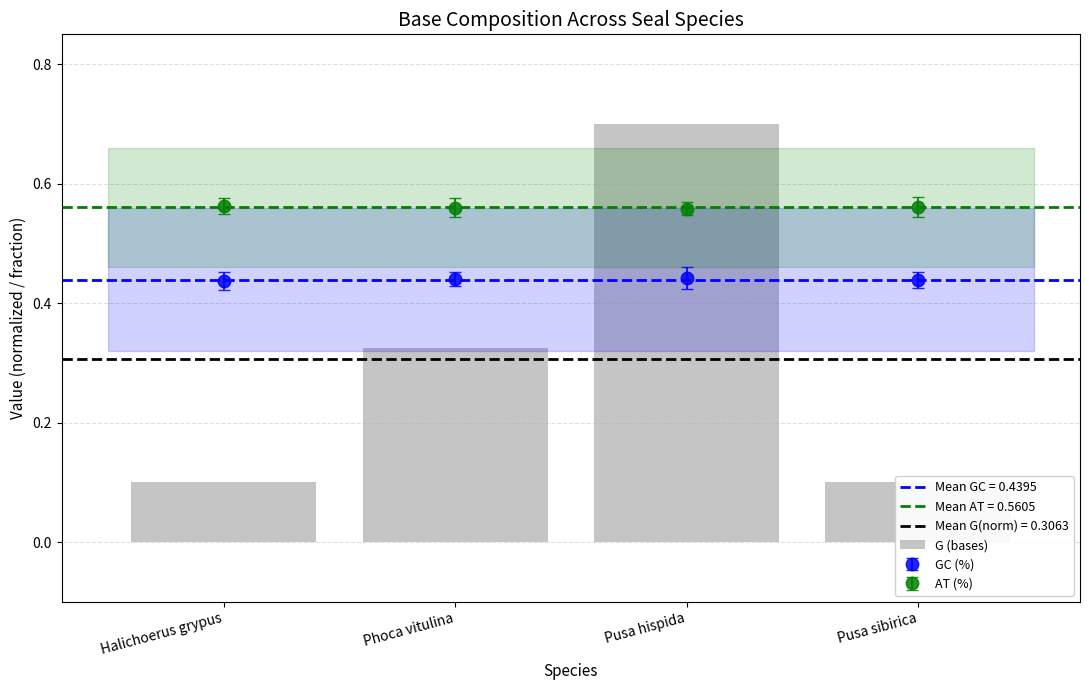

List the labels in order of value, smallest first.

Halichoerus grypus, Pusa sibirica, Phoca vitulina, Pusa hispida